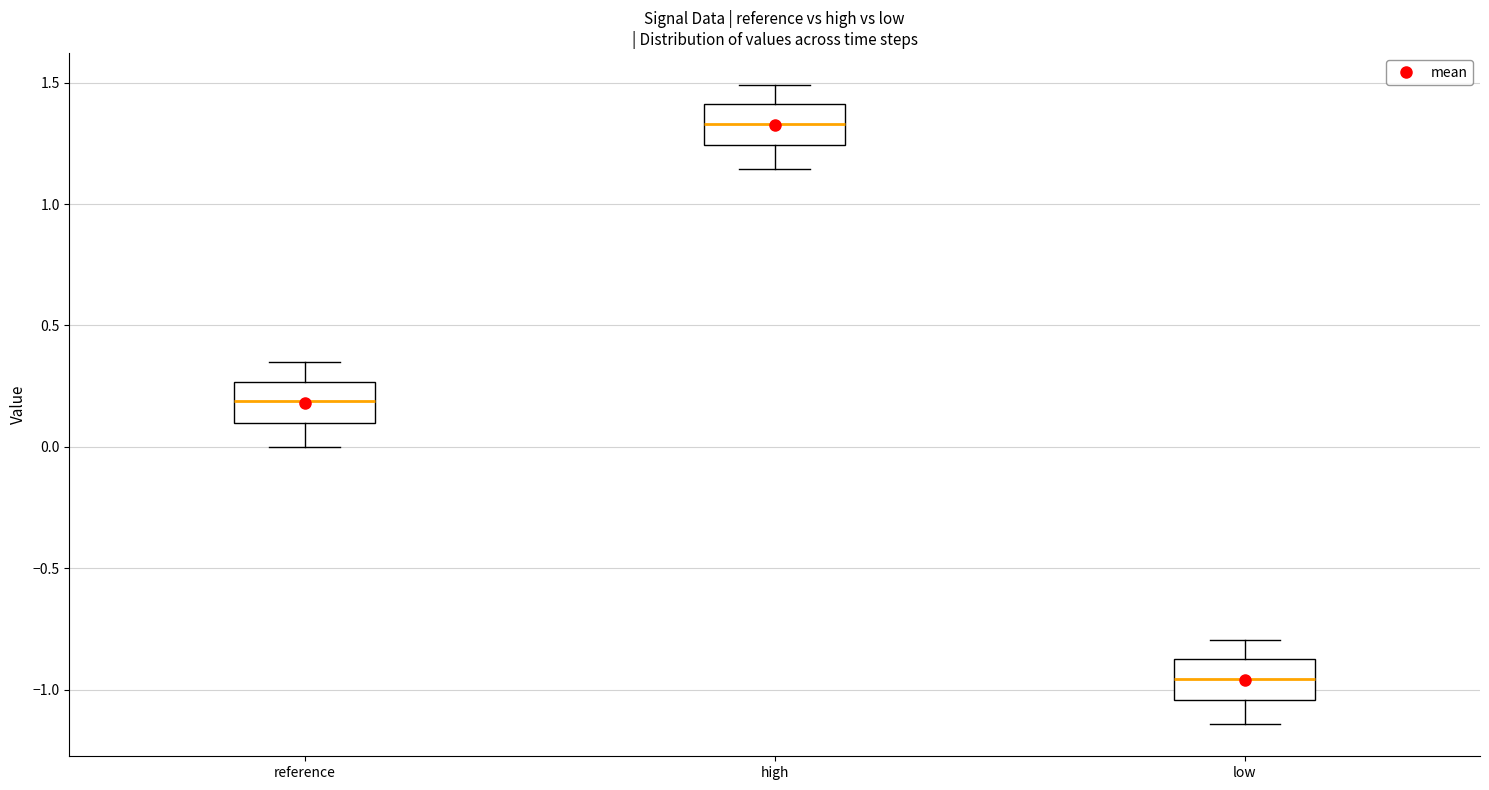

Reading left to right, transcribe this box plot: for each box, give where its median line is, the range the box spans, and where its two whiskers end, as read against the y-axis. The values are not printed on the chart, so give them approximately, as read against the axis.

reference: median 0.20, box 0.10 to 0.25, whiskers 0.00 to 0.35
high: median 1.35, box 1.25 to 1.40, whiskers 1.15 to 1.50
low: median -0.95, box -1.05 to -0.85, whiskers -1.15 to -0.80